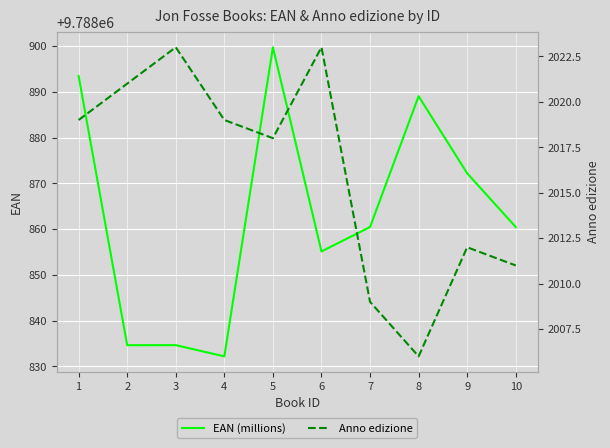

Reading left to right, extract all data points from this chart.

EAN (millions): 1=9788893.4	2=9788834.6	3=9788834.6	4=9788832.2	5=9788899.7	6=9788855.1	7=9788860.4	8=9788889.0	9=9788872.2	10=9788860.4
Anno edizione: 1=2019.0	2=2021.0	3=2023.0	4=2019.0	5=2018.0	6=2023.0	7=2009.0	8=2006.0	9=2012.0	10=2011.0